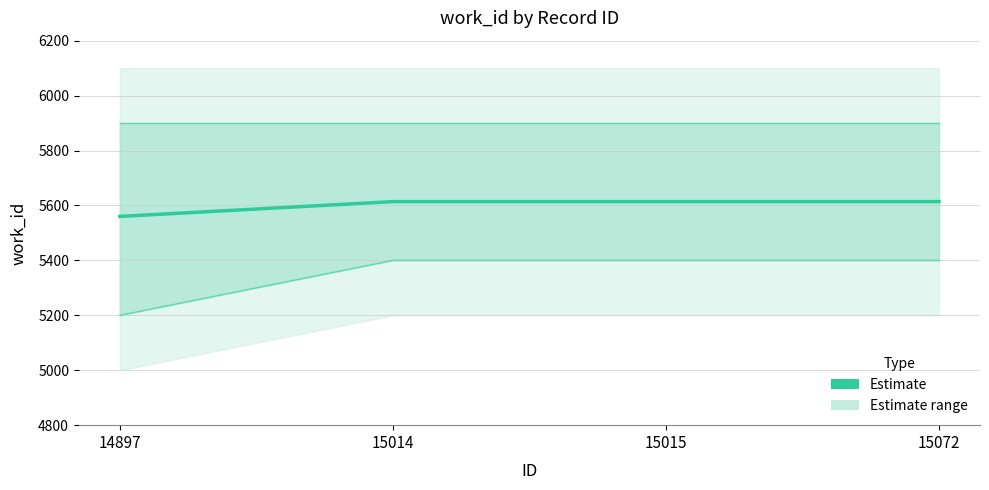

Between 15072 and 14897, which is larger?

15072